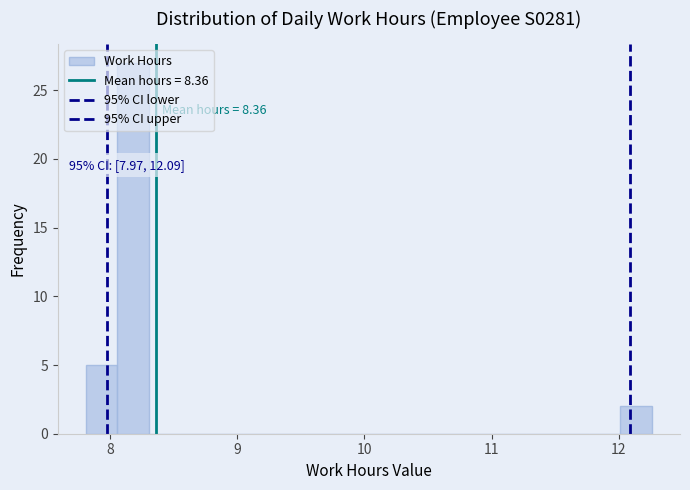

Read against the x-axis, roughly where is the centre of the tallest bar?

8.2